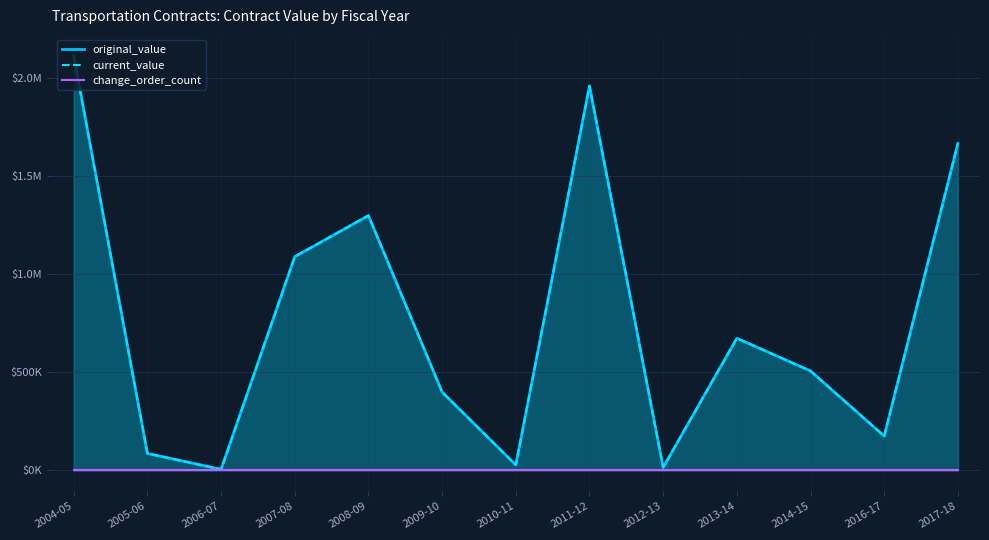

True or false: change_order_count and original_value cross at least once.

False